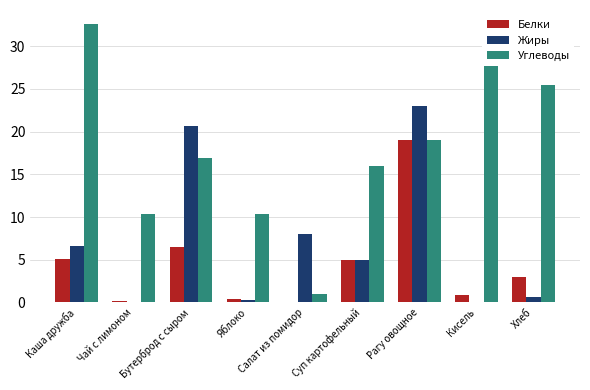

At which category is the sum across all series the highest?

Рагу овощное